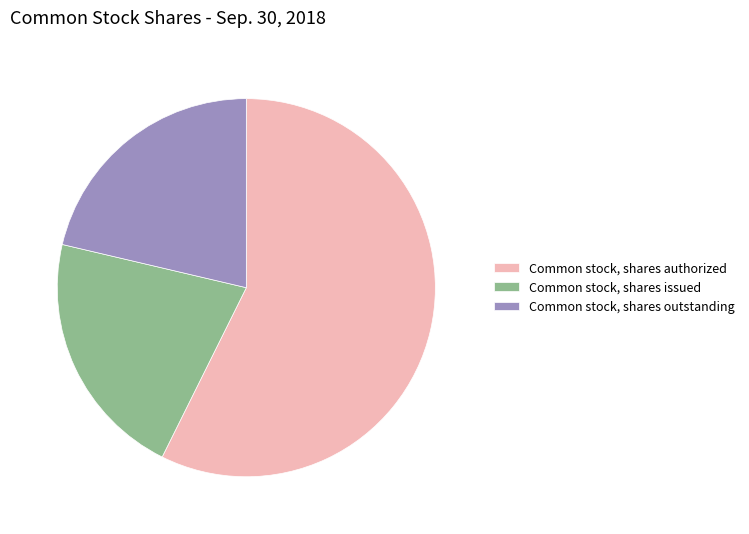

Combined, do Common stock, shares outstanding and Common stock, shares issued account for over 50%?

No